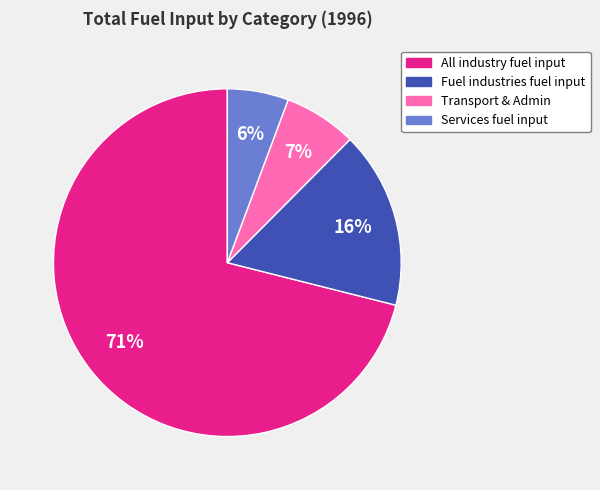

To the nearest percent, what is the average slice percentage?

25%